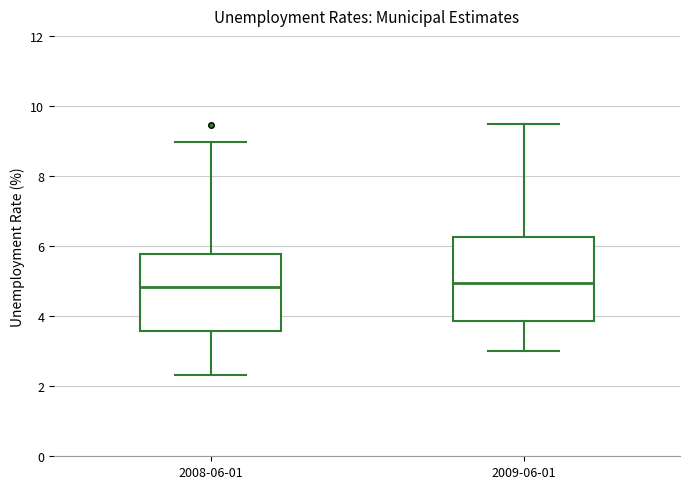

Where is the upper edge of the box for 2009-06-01 on the y-axis? The values are not printed on the chart, so give them approximately, as read against the axis.

6.2